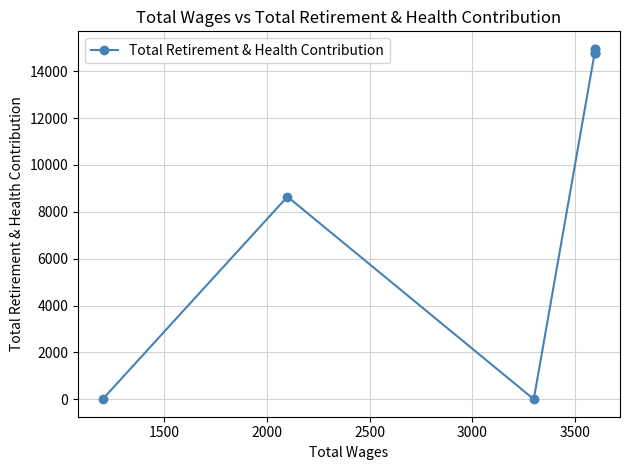

How many interior local valleys (lower than both neighbors) does the data have?

1